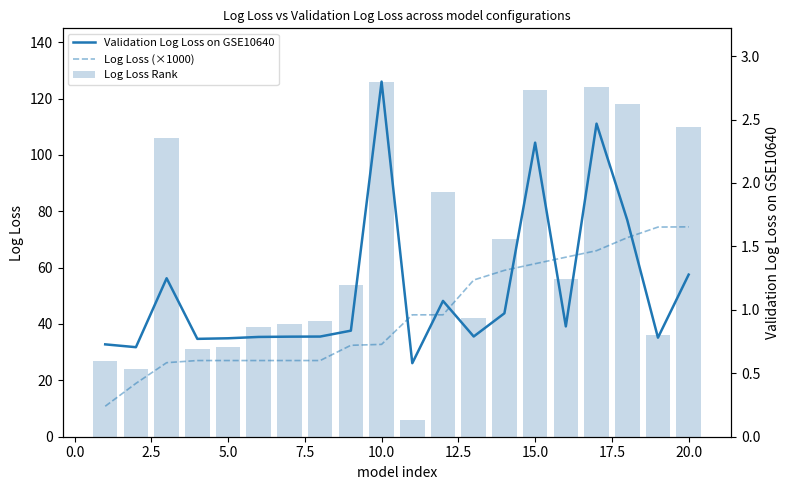

At 10.0, list the series in order from smallest to largest.

Validation Log Loss on GSE10640, Log Loss (×1000), Log Loss Rank